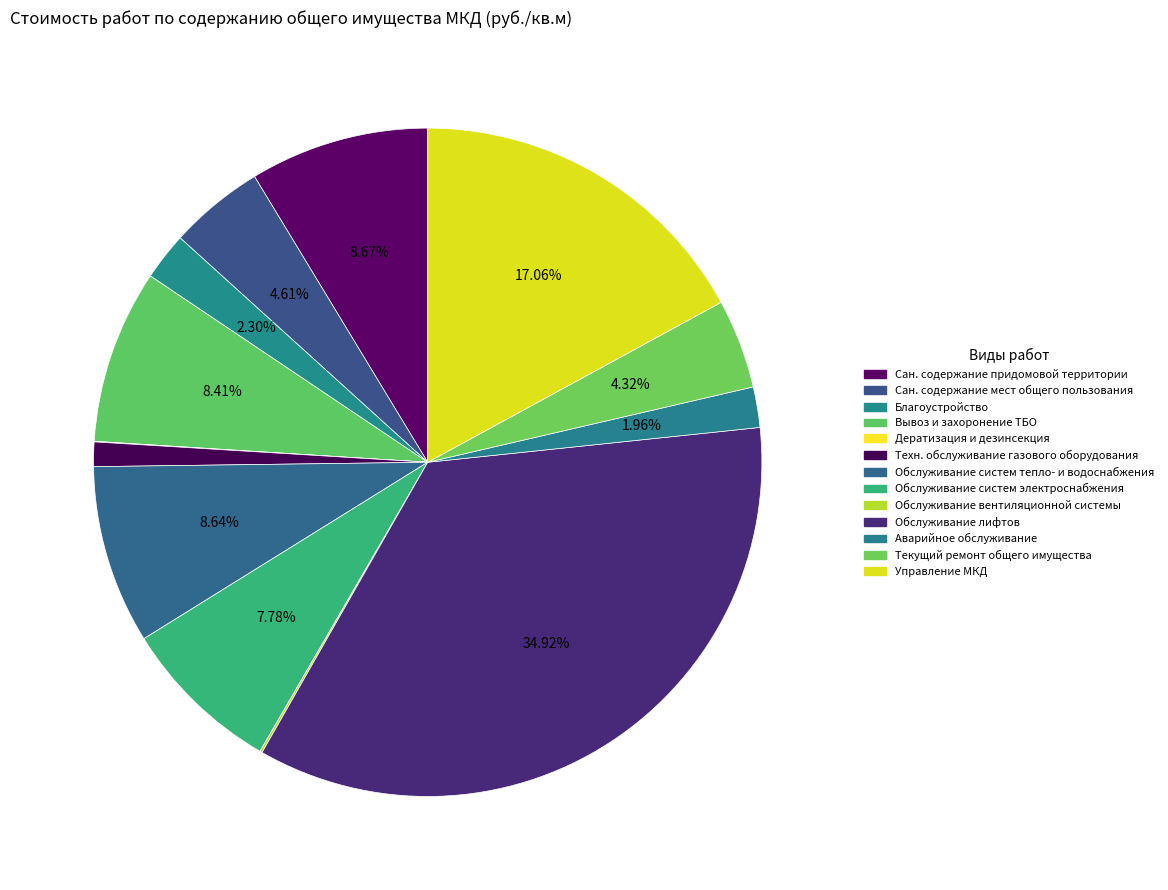

Is there a majority slice in this chart?

No